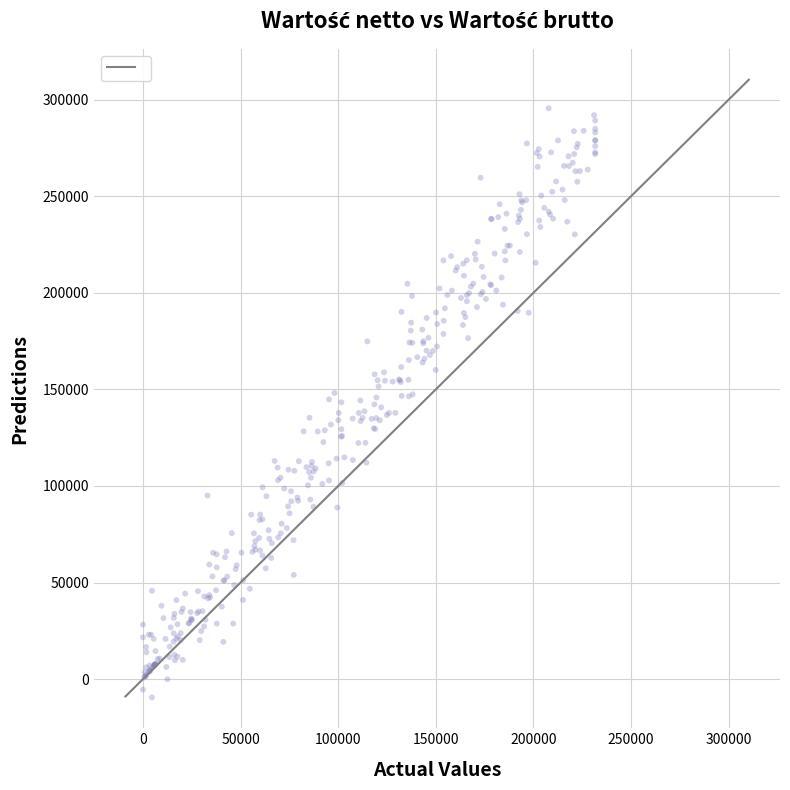

What is the range of X values (max minus min)?

231596.9